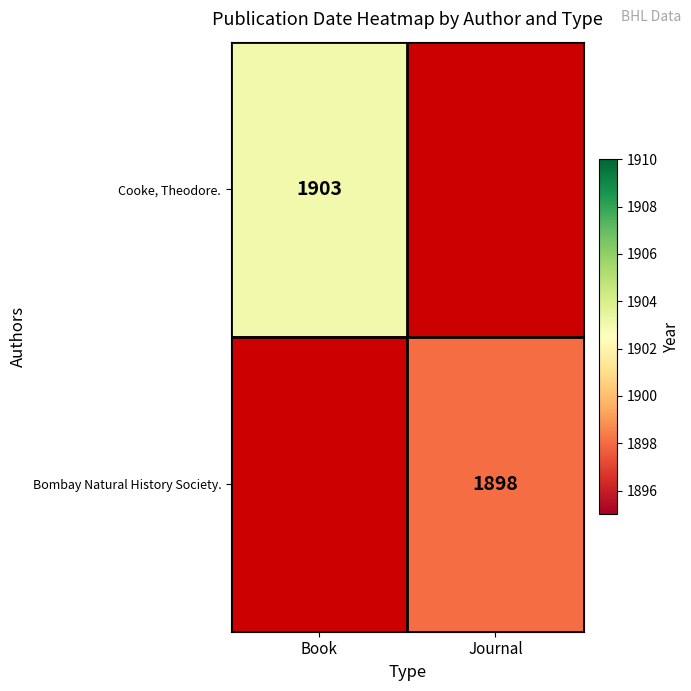

Is the value of Cooke, Theodore. at Book greater than the value of Bombay Natural History Society. at Journal?

Yes